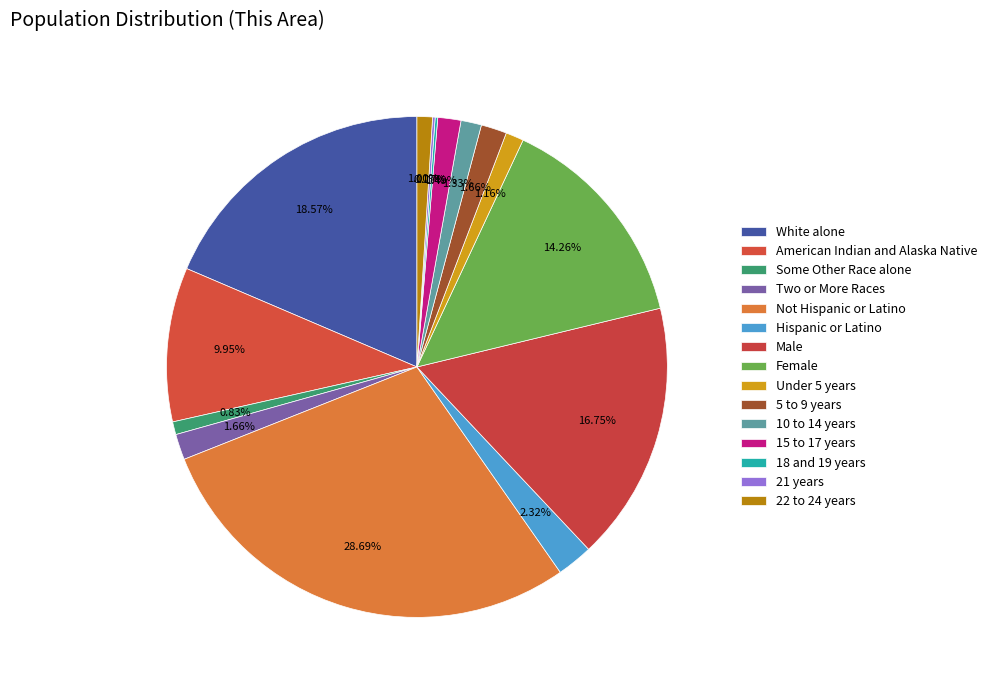

To the nearest percent, what portion does Female represent?

14%